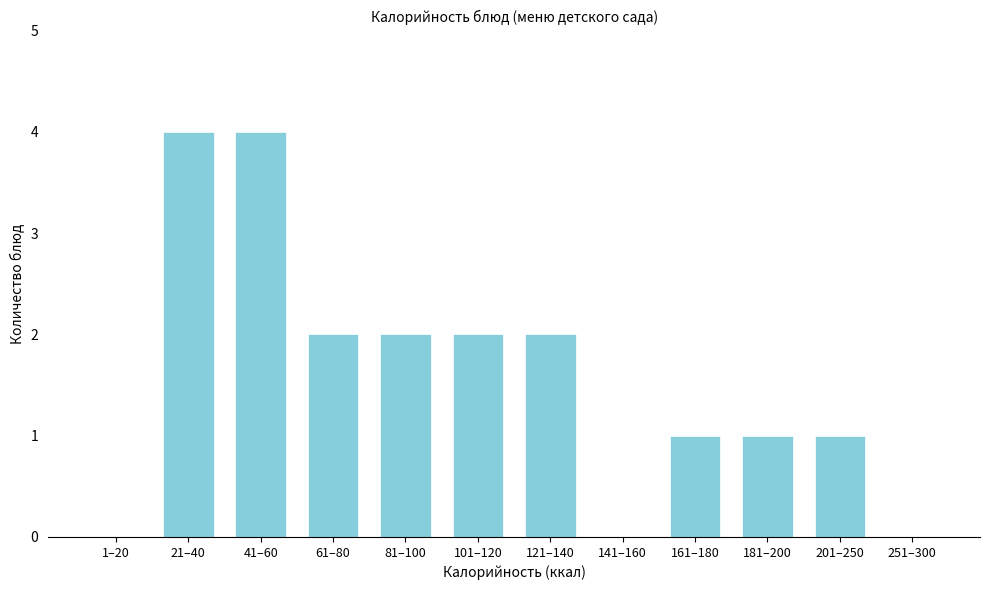

Reading left to right, list all the values displayed in this chart.

1–20=0	21–40=4	41–60=4	61–80=2	81–100=2	101–120=2	121–140=2	141–160=0	161–180=1	181–200=1	201–250=1	251–300=0